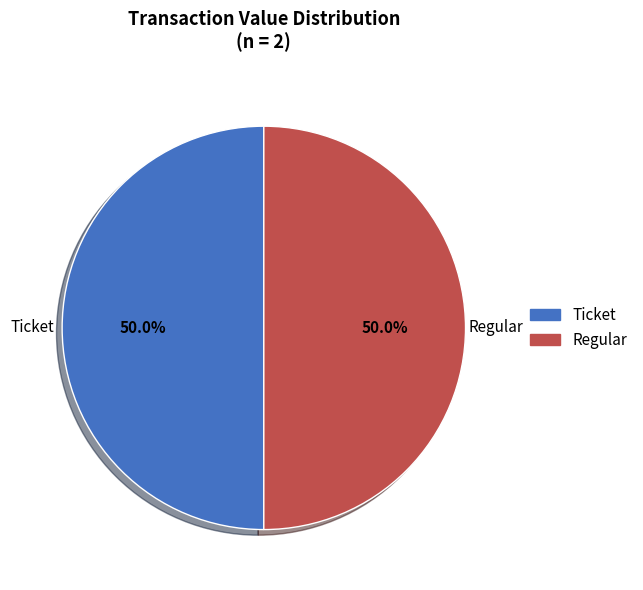

What is the ratio of the value at Regular to the value at Ticket?

1.0